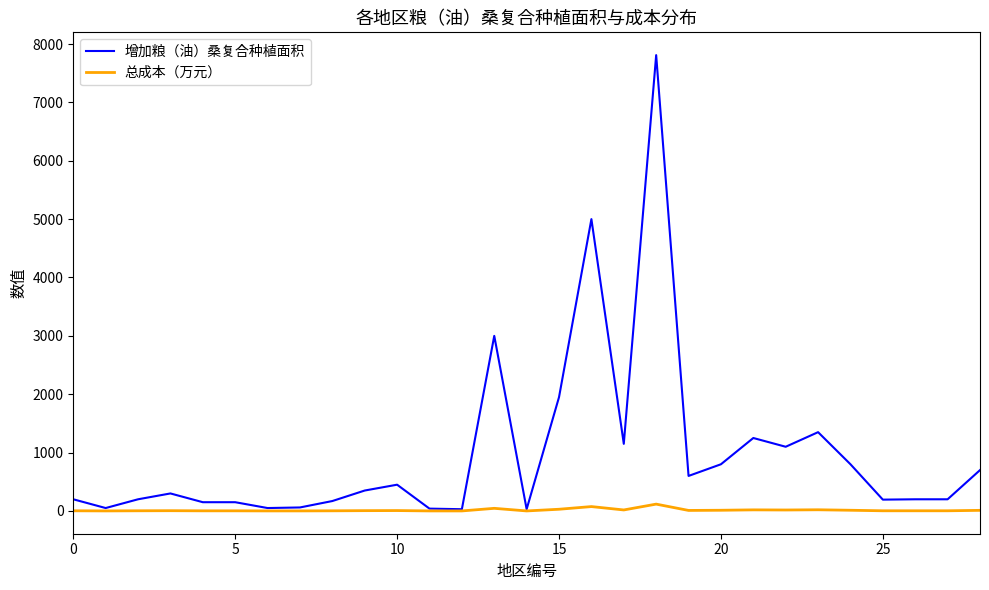

What is the maximum value shown in the chart?

7810.0